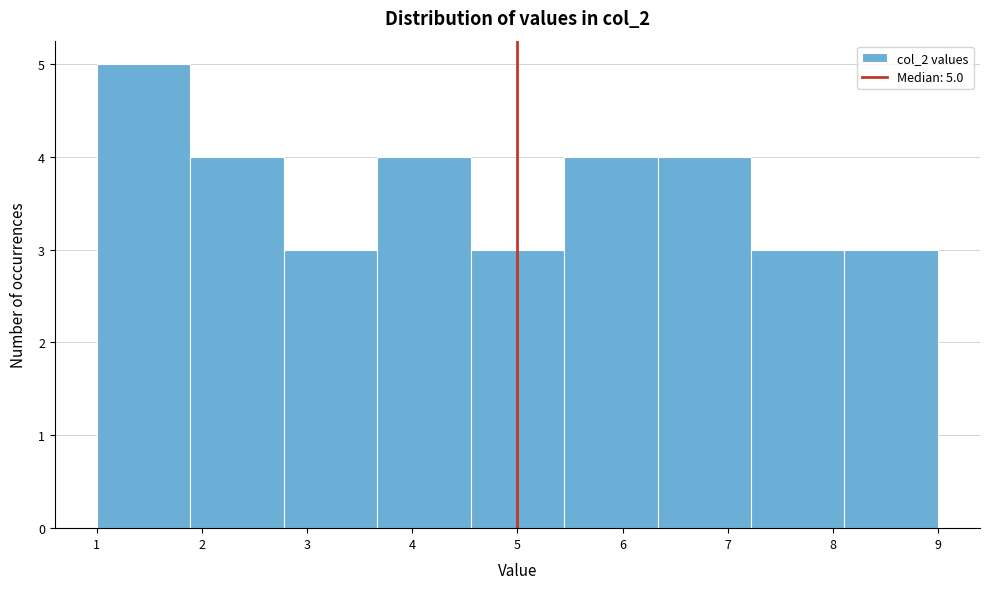

Which range on the x-axis has the tallest bar?

1.0 to 1.9